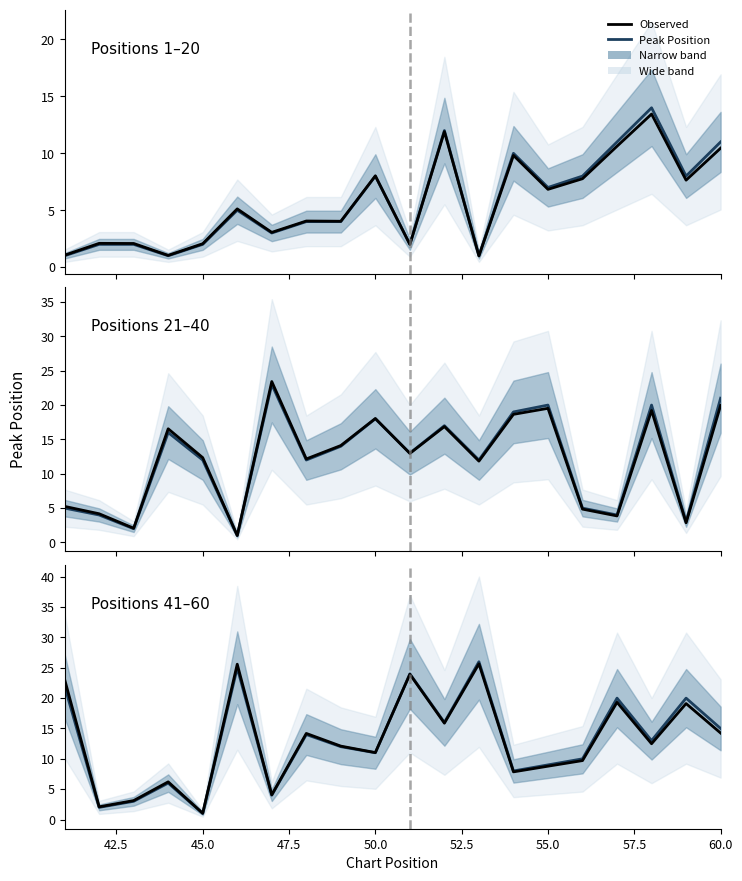

What is the maximum value for Observed?

25.7